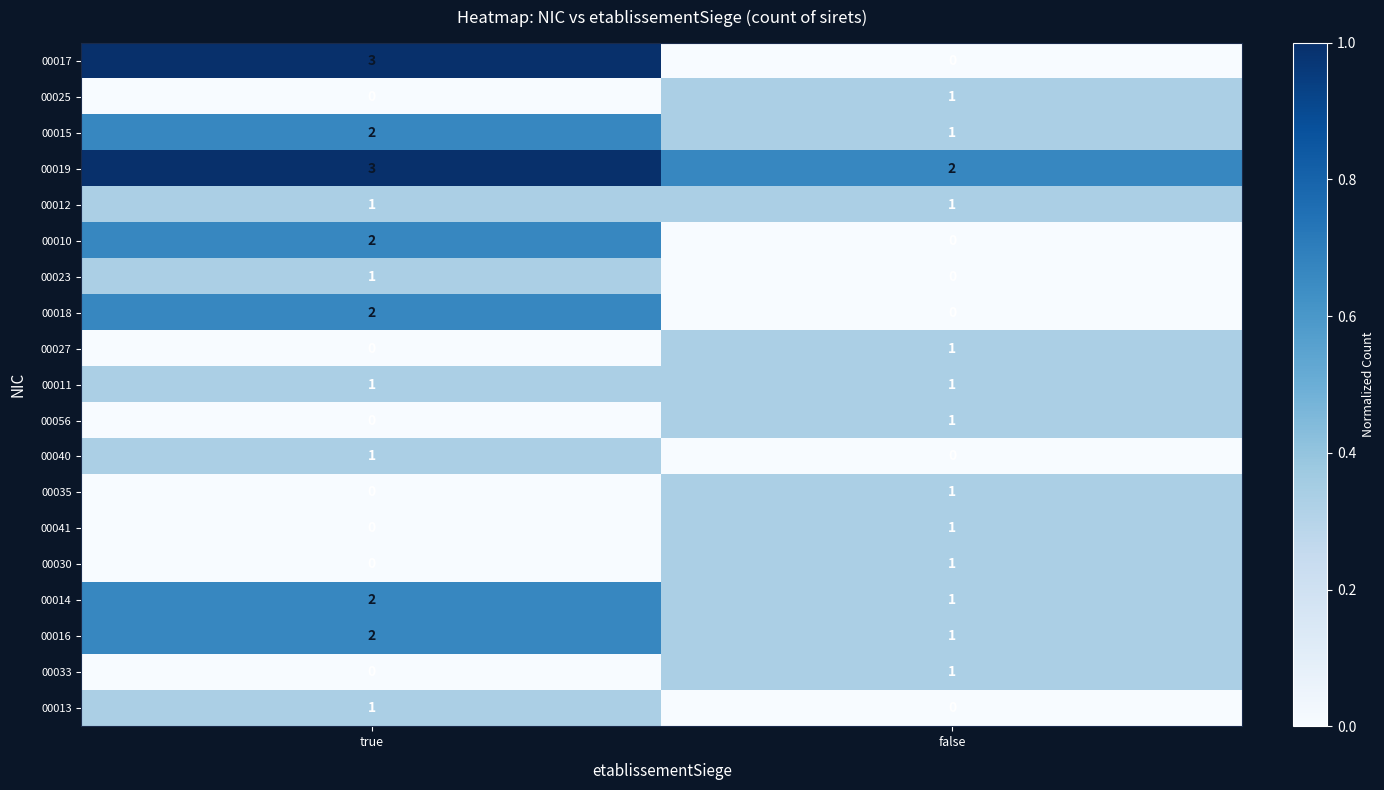

Rank the categories by 00019 value from highest to lowest.

true, false